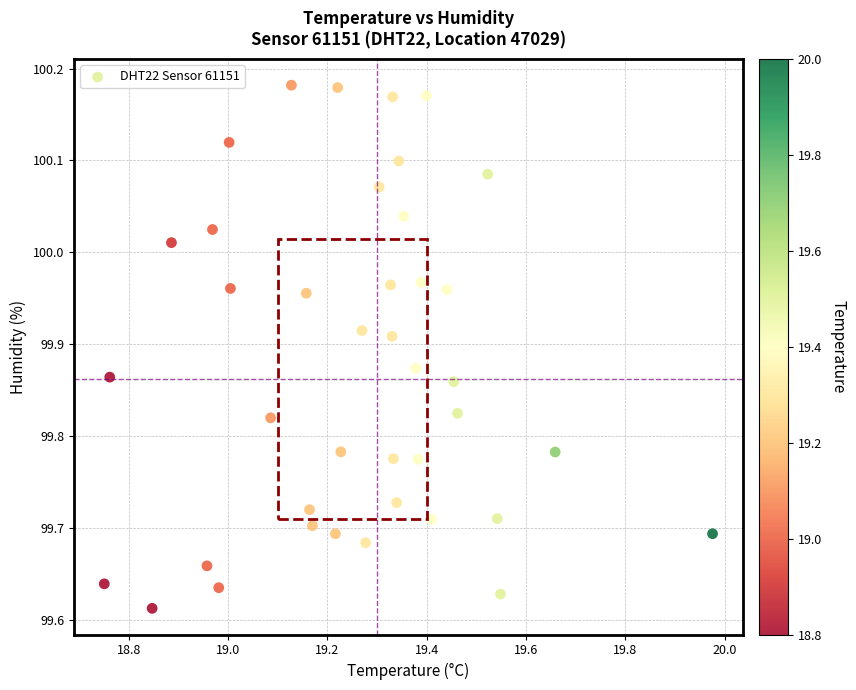

What is the range of X values (max minus min)?

1.2